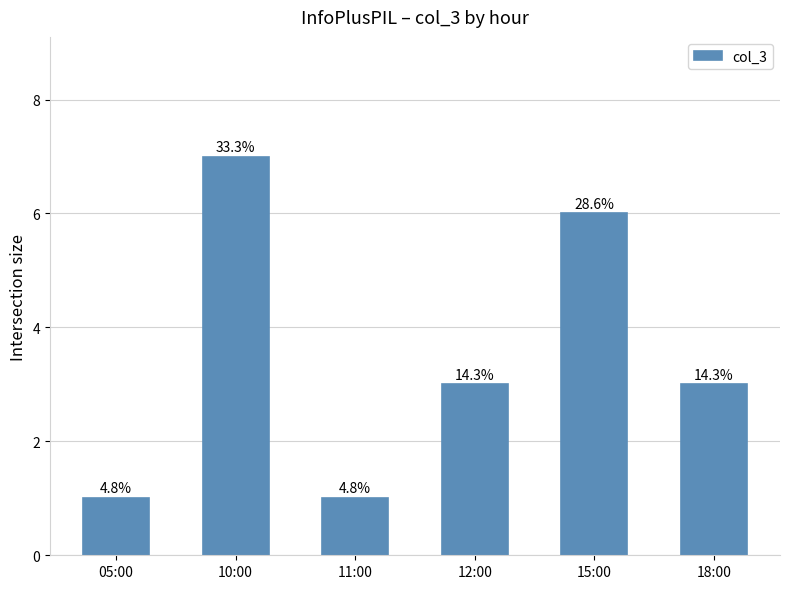

Between 12:00 and 05:00, which is larger?

12:00